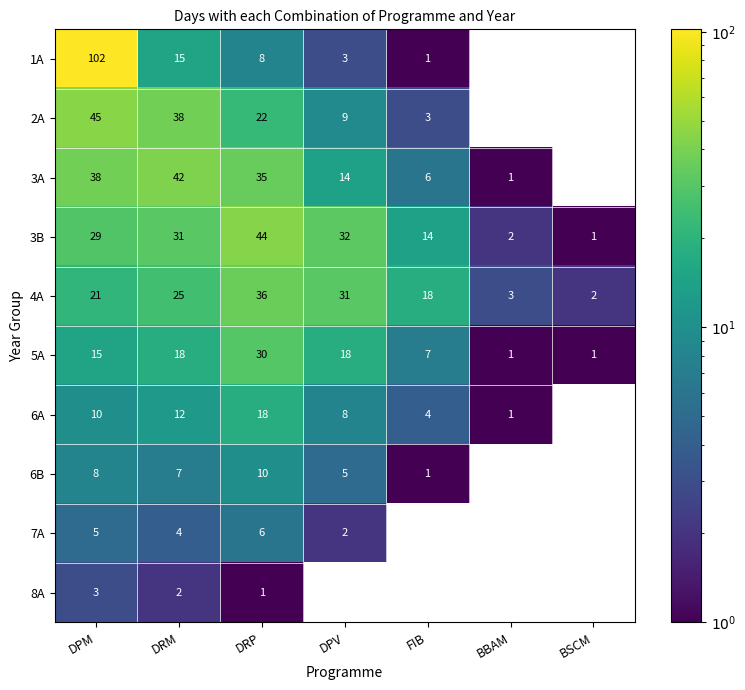

At which label does 5A reach its peak?

DRP